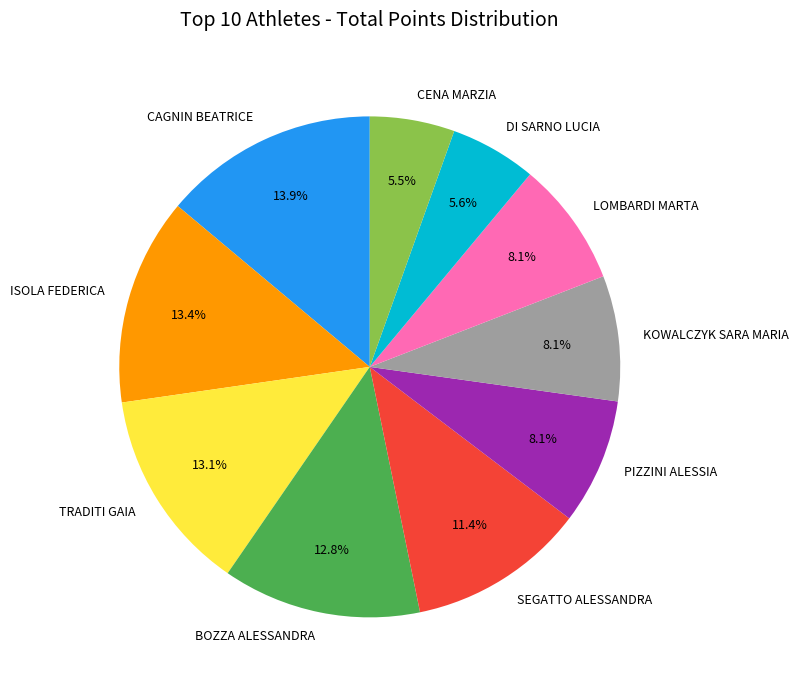

To the nearest percent, what percentage of the pie is KOWALCZYK SARA MARIA?

8%